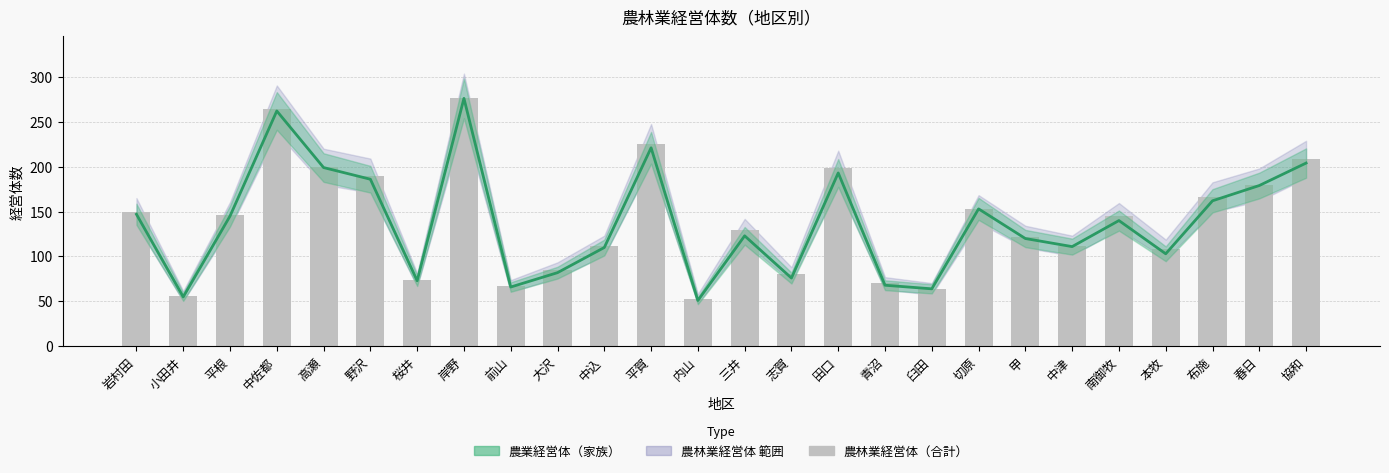

How many groups of bars are there?

26